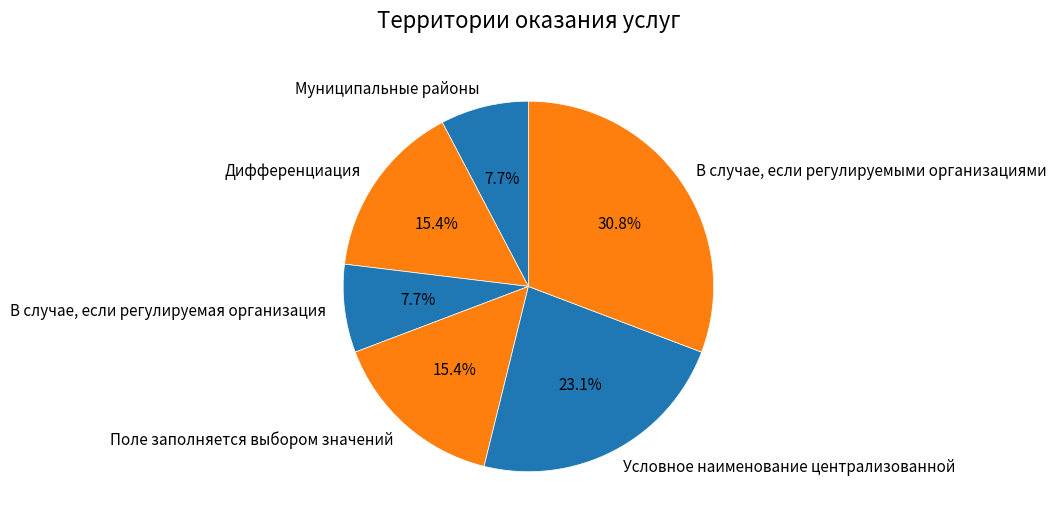

What percentage is NOT represented by Муниципальные районы?

92.3%